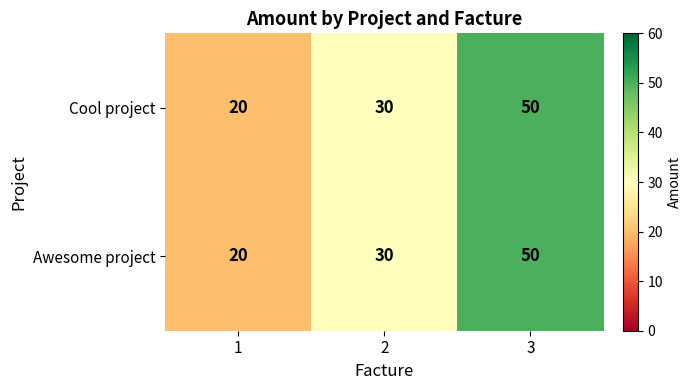

What is the sum of all Cool project values?

100